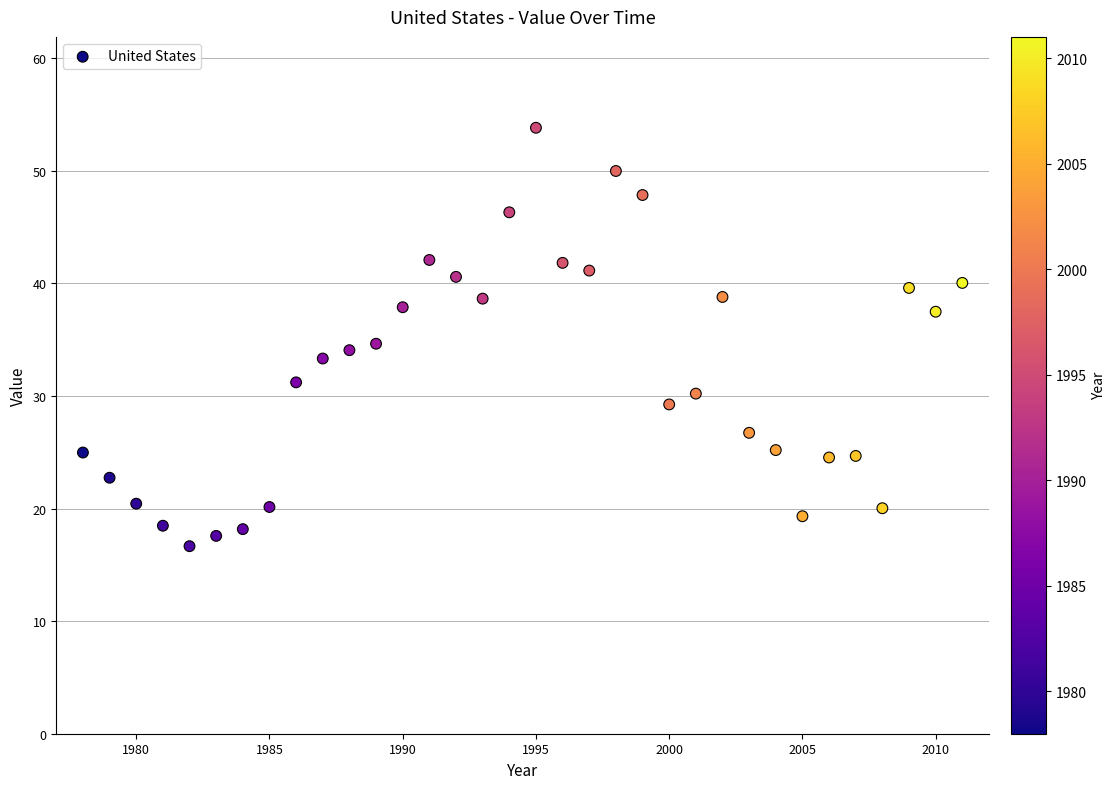

What is the range of X values (max minus min)?

33.0